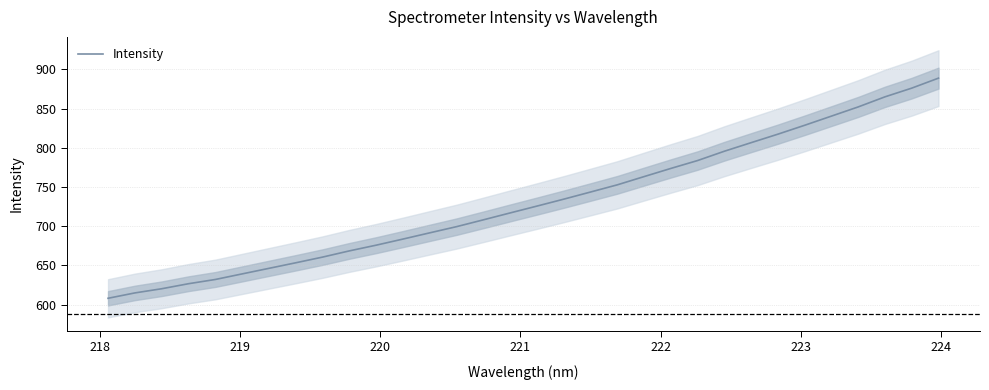

True or false: the data has more than 1 interior local peaks.

False